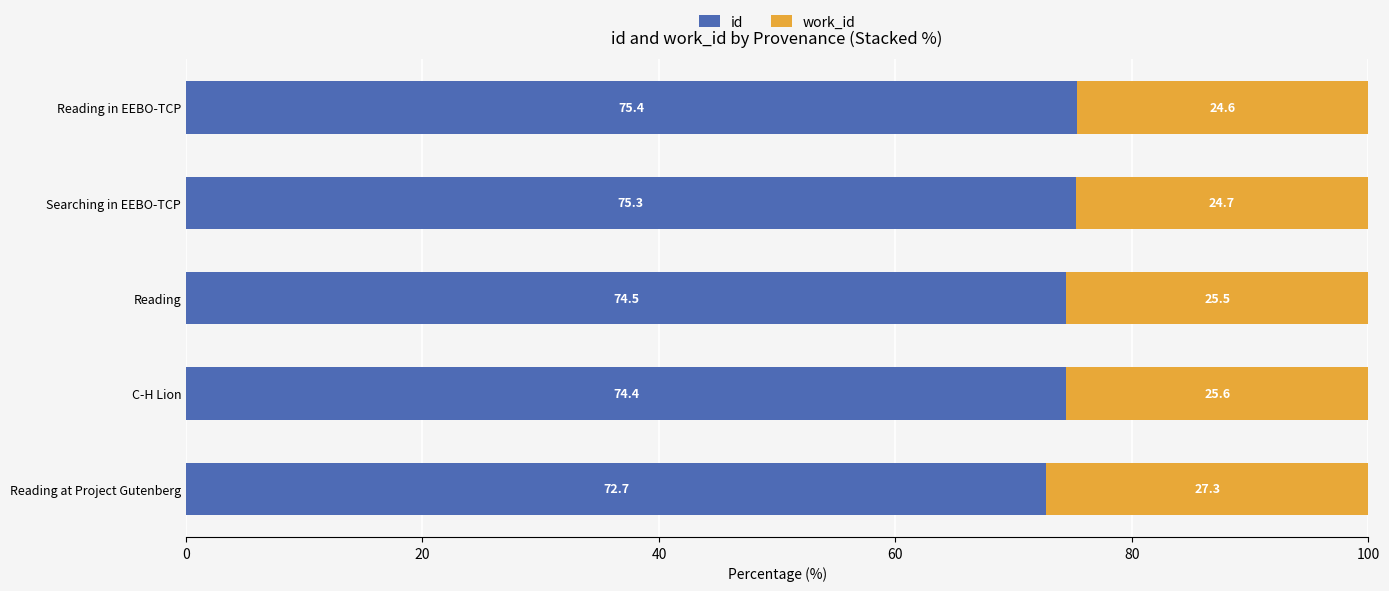

What is the total value across all series at Reading in EEBO-TCP?

100.0